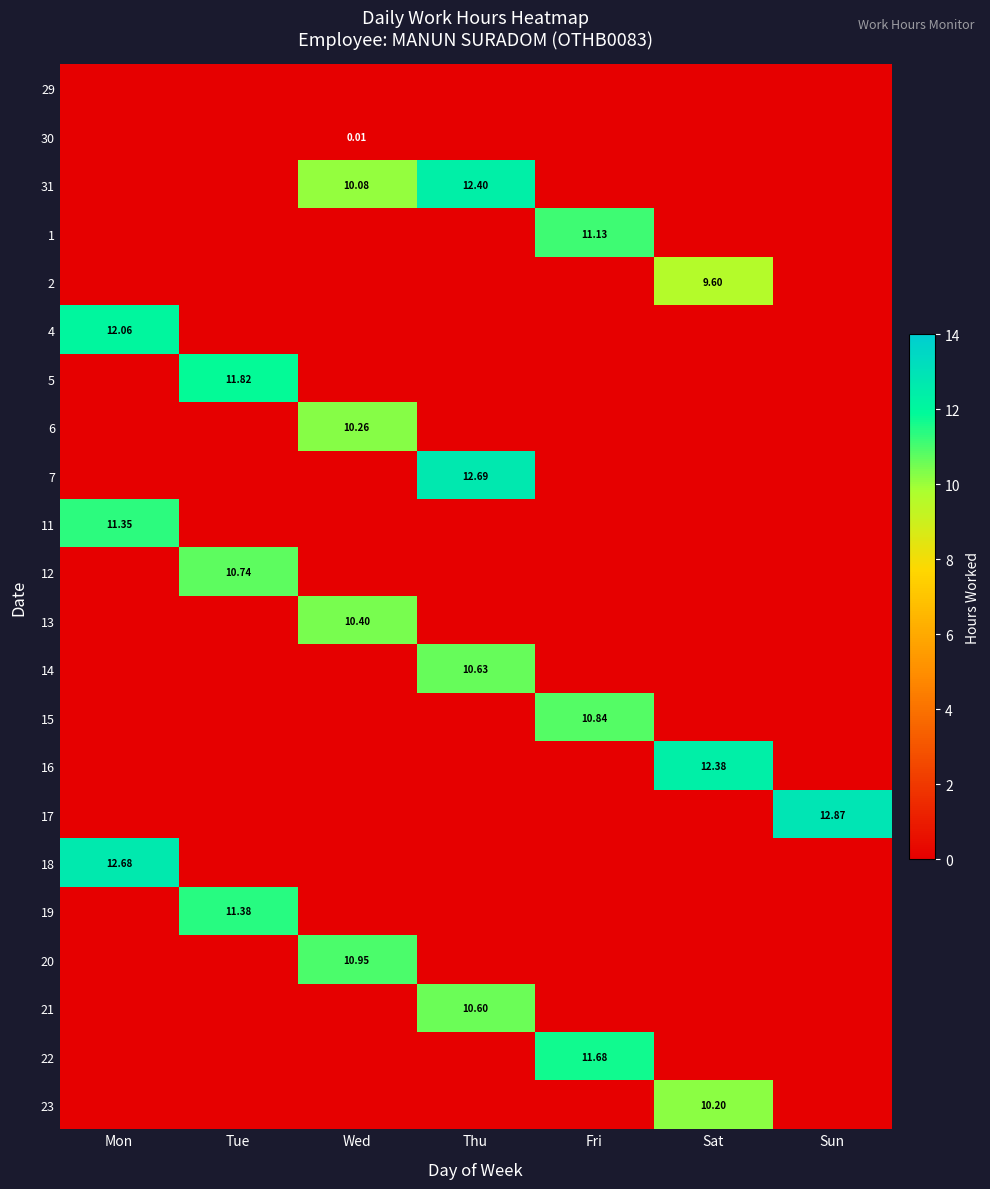

At Sat, list the series in order from smallest to largest.

29, 30, 31, 1, 4, 5, 6, 7, 11, 12, 13, 14, 15, 17, 18, 19, 20, 21, 22, 2, 23, 16